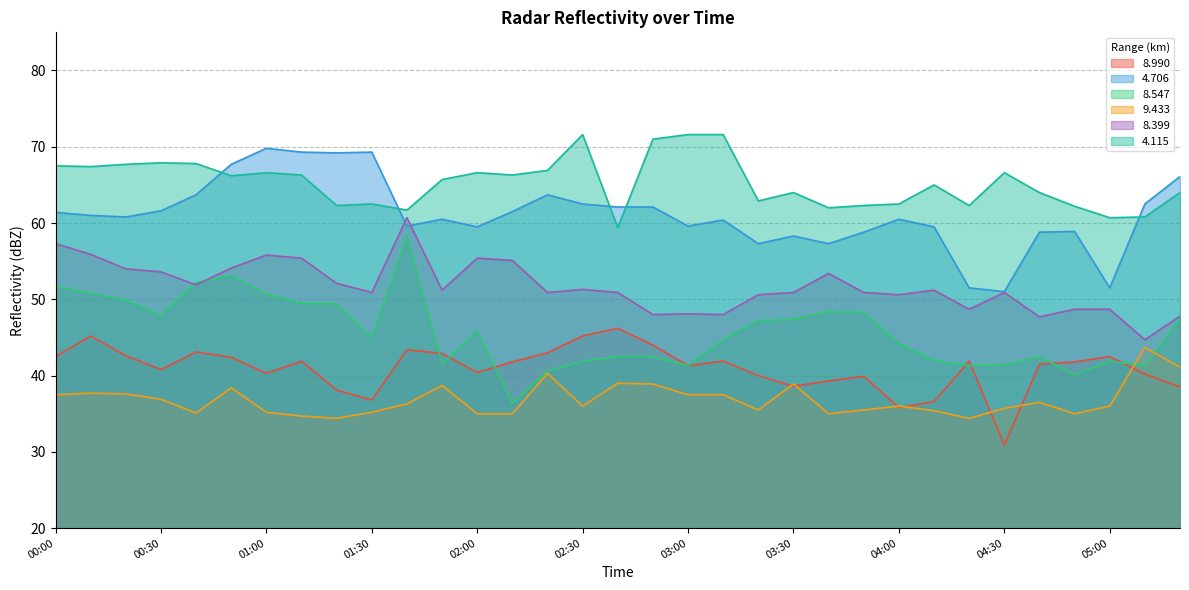

Which series has the largest total across all categories?

4.115